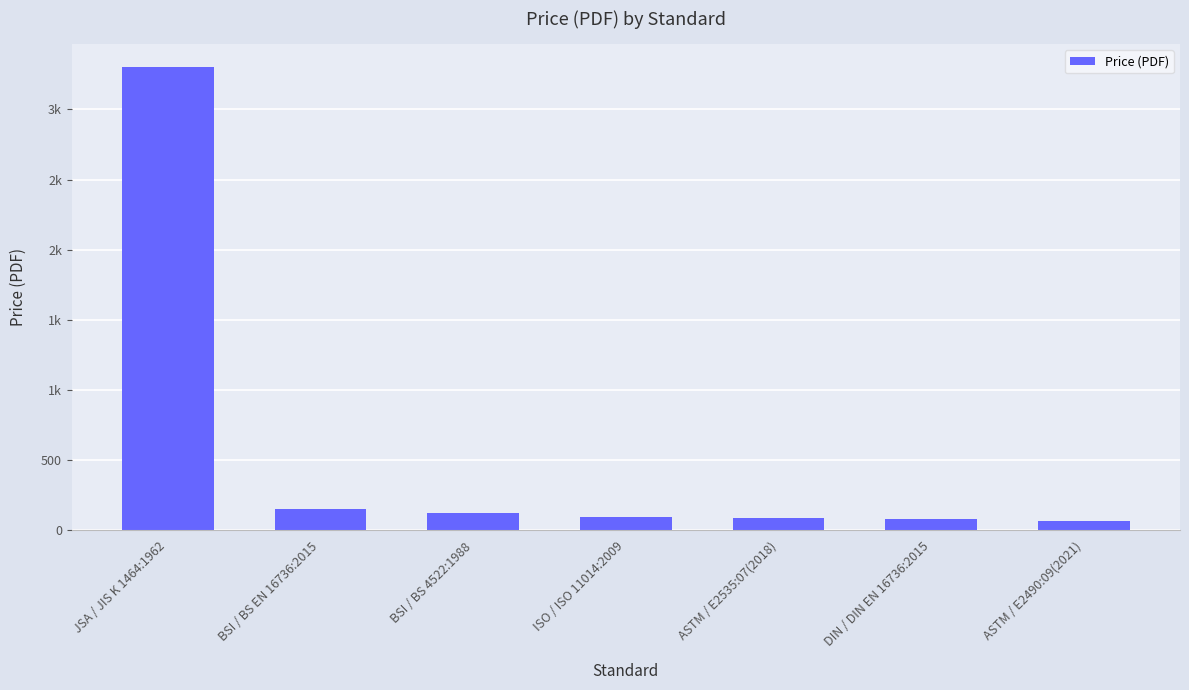

Read the value at ISO / ISO 11014:2009.

96.0